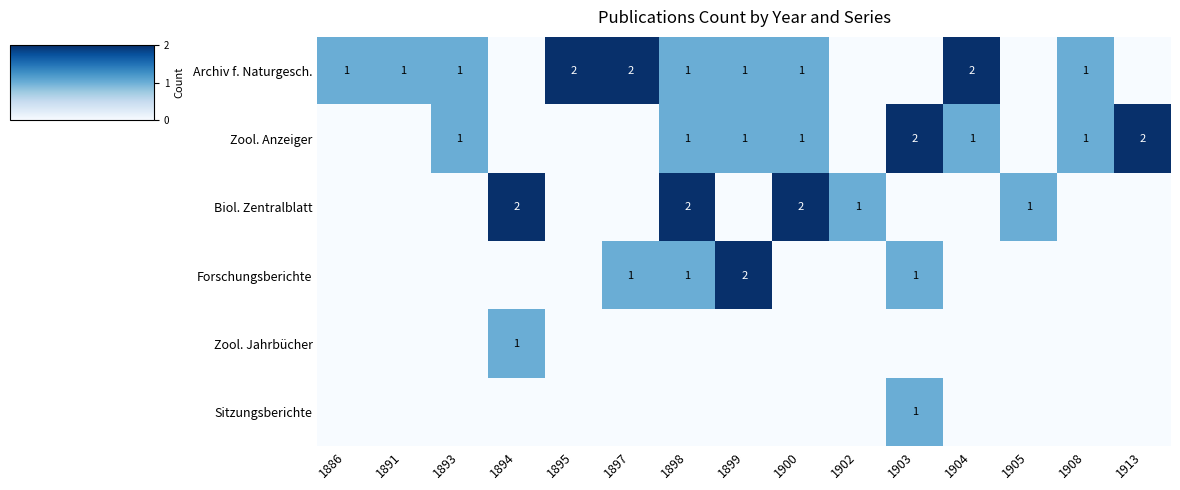

The value of Zool. Anzeiger at 1903 is 0. True or false?

False